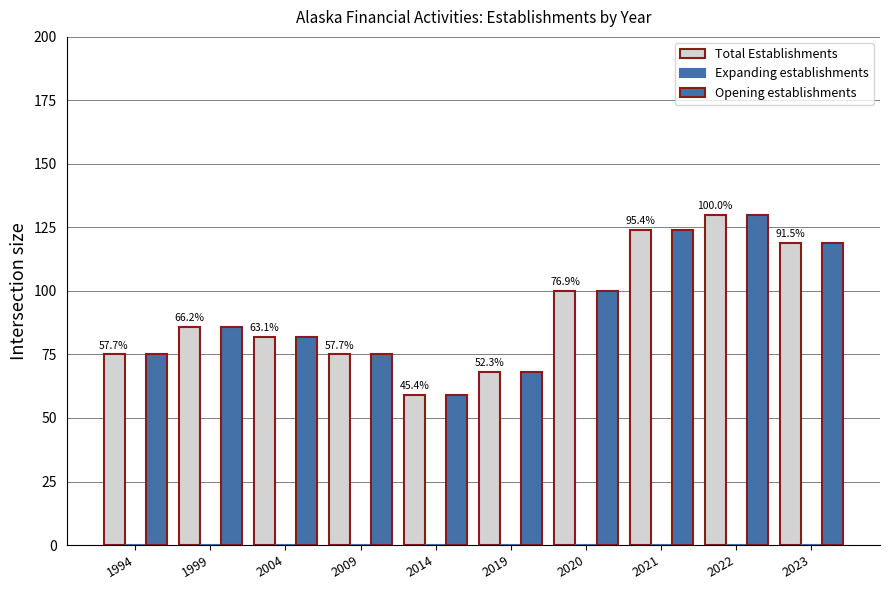

Is it true that Opening establishments equals 110 at 2019?

False